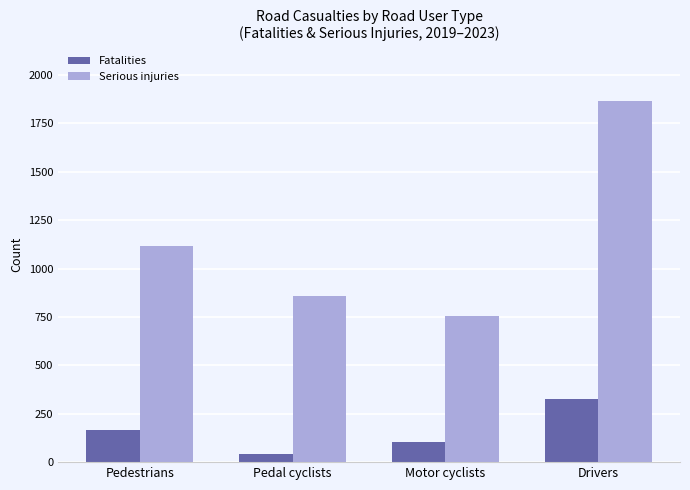

What is the greatest value displayed?

1868